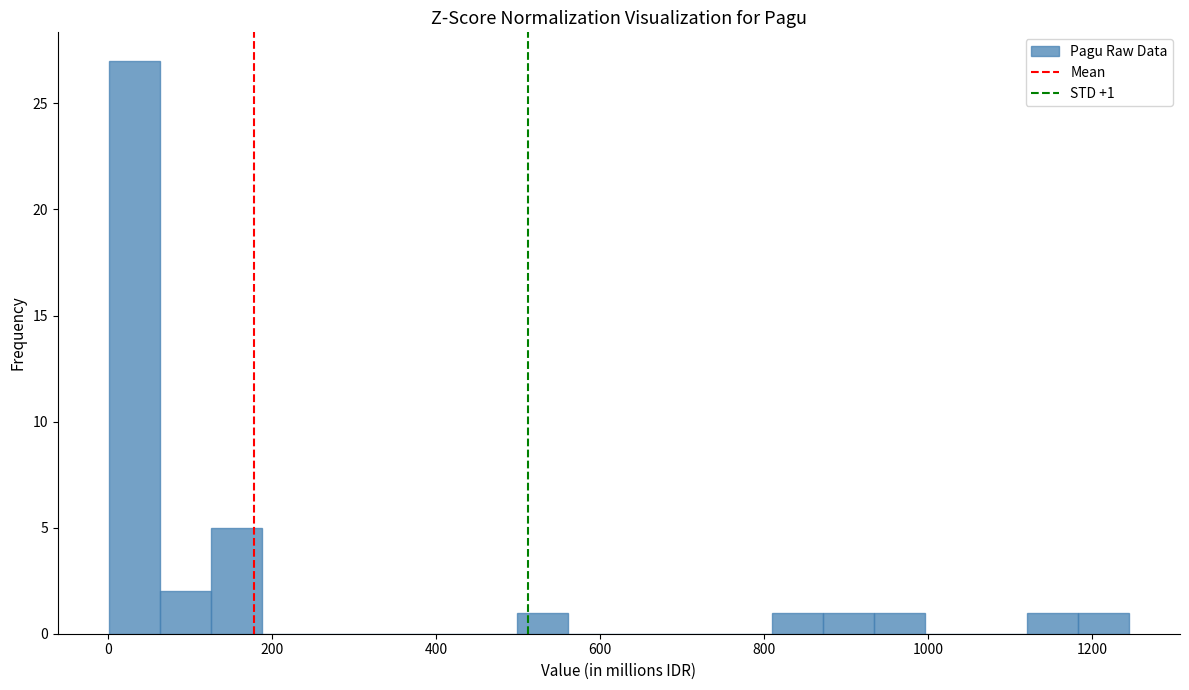

Read against the x-axis, roughly where is the centre of the tallest bar?

40